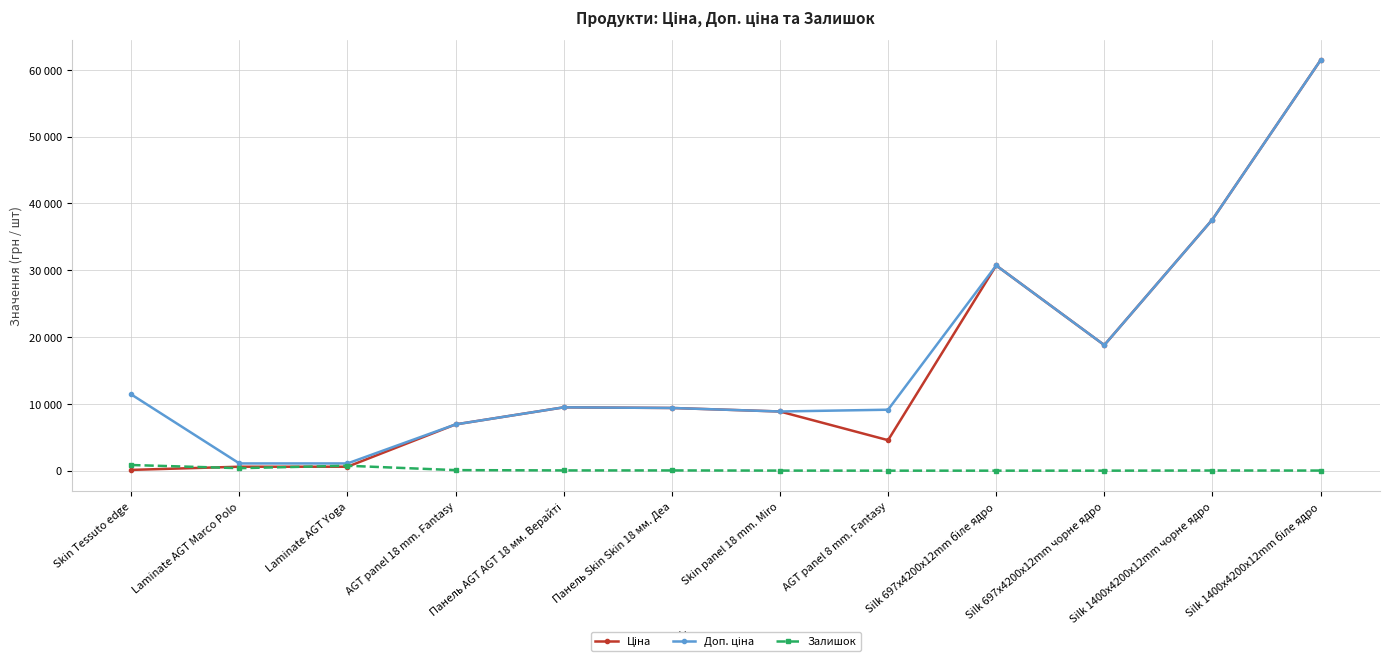

Is it true that Ціна equals 18796.8 at Silk 697x4200x12mm чорне ядро?

True